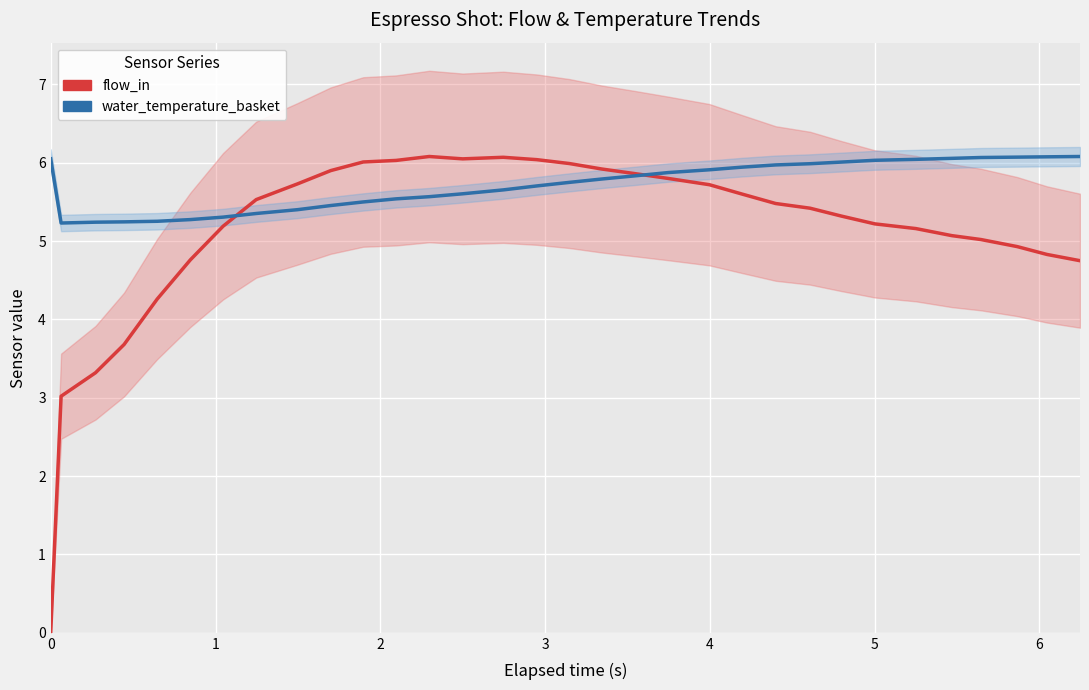

Count the number of data series in this chart.

2